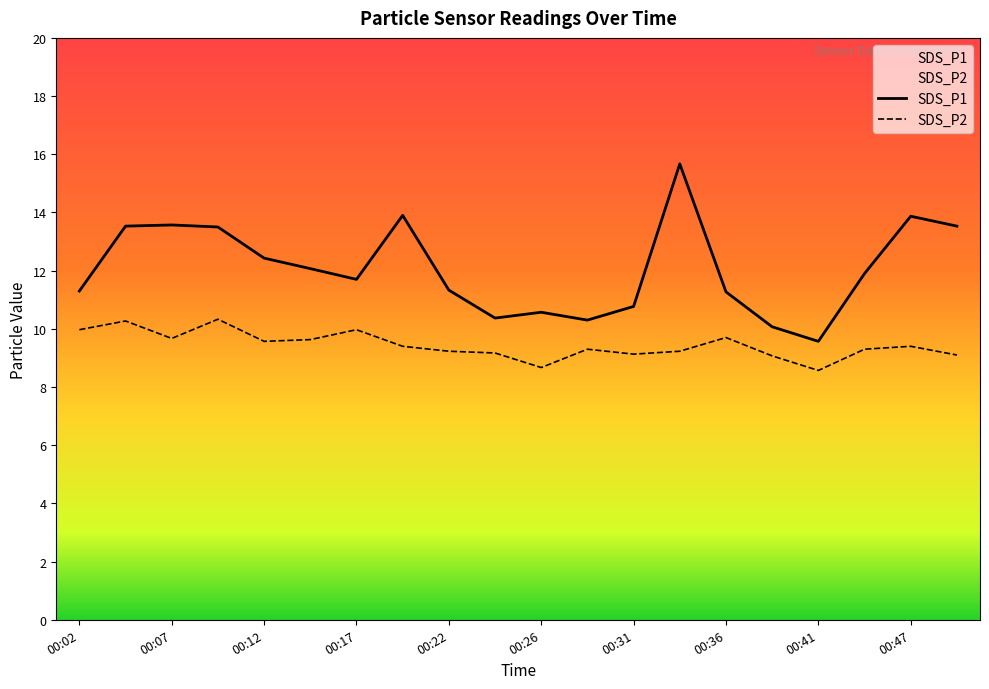

Which label corresponds to the smallest value in the chart?

00:41